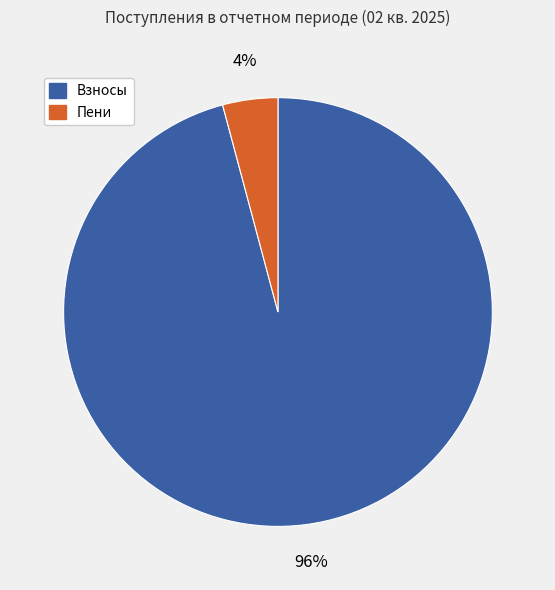

To the nearest percent, what is the difference between the largest and smallest slice percentages?

92%